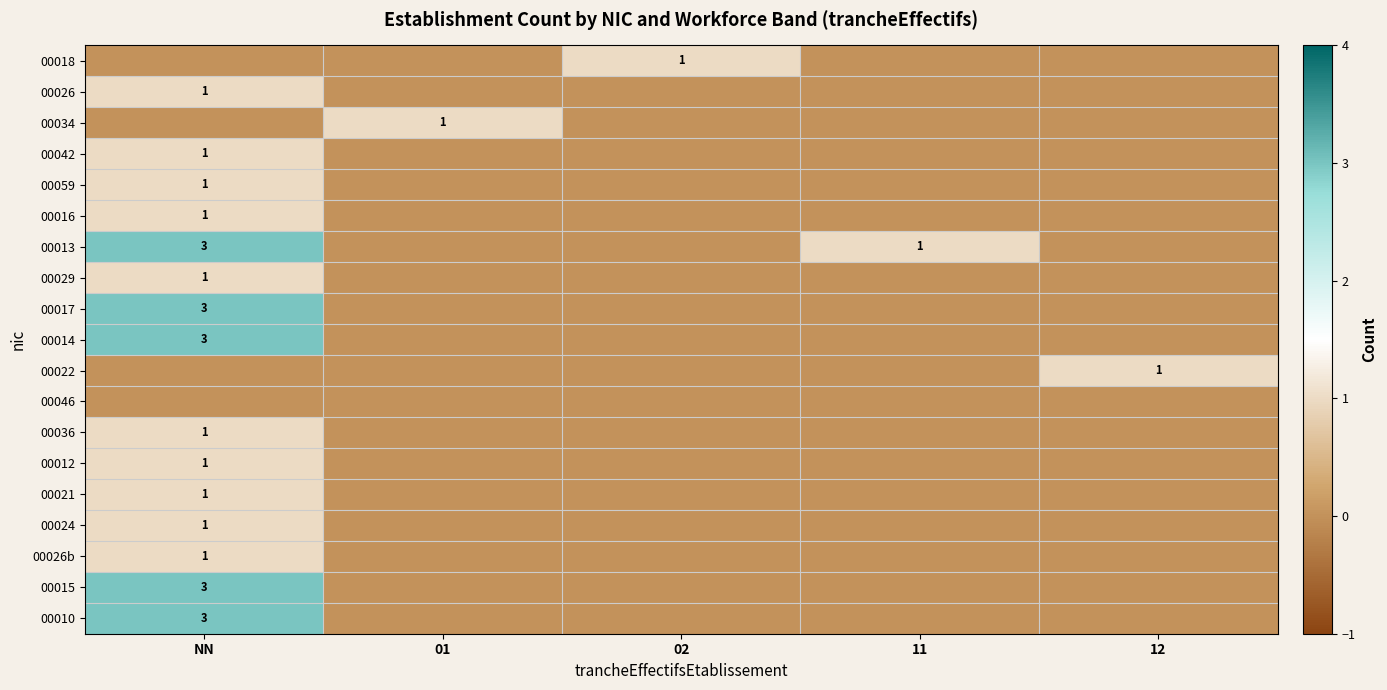

The 00016 series shows 1 at NN. True or false?

True